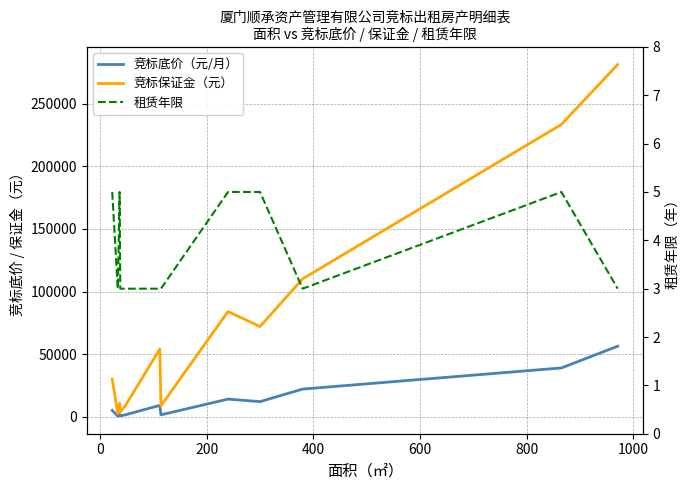

What are all the series names shown in the legend?

竞标底价（元/月）, 竞标保证金（元）, 租赁年限